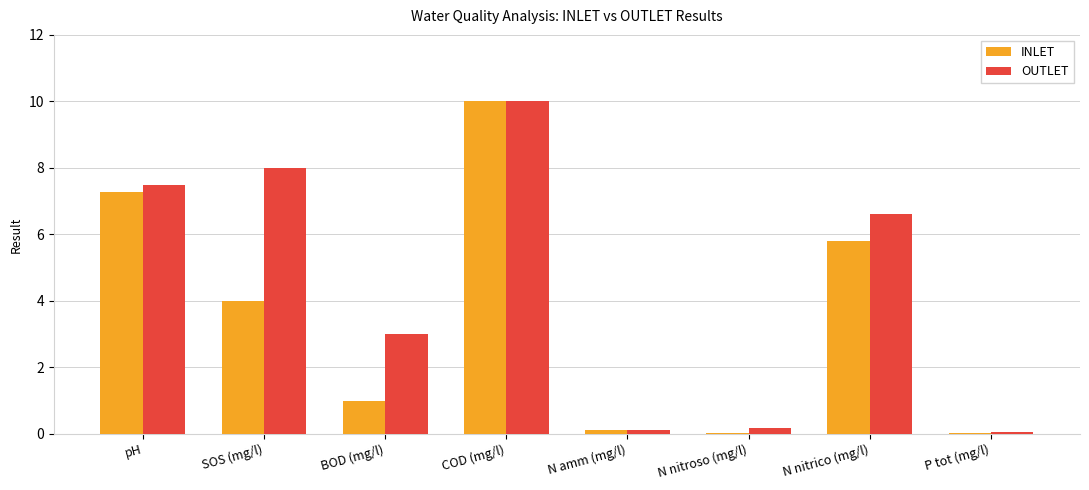

True or false: INLET has a value of 7.3 at pH.

True